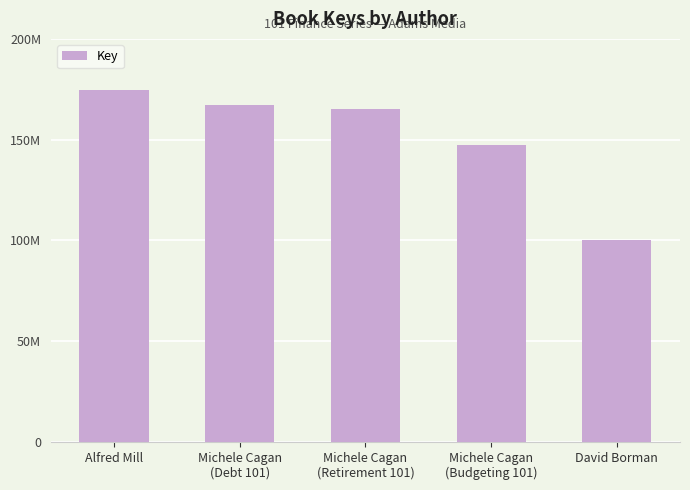

What is the difference between the second highest and minimum values?

67118865